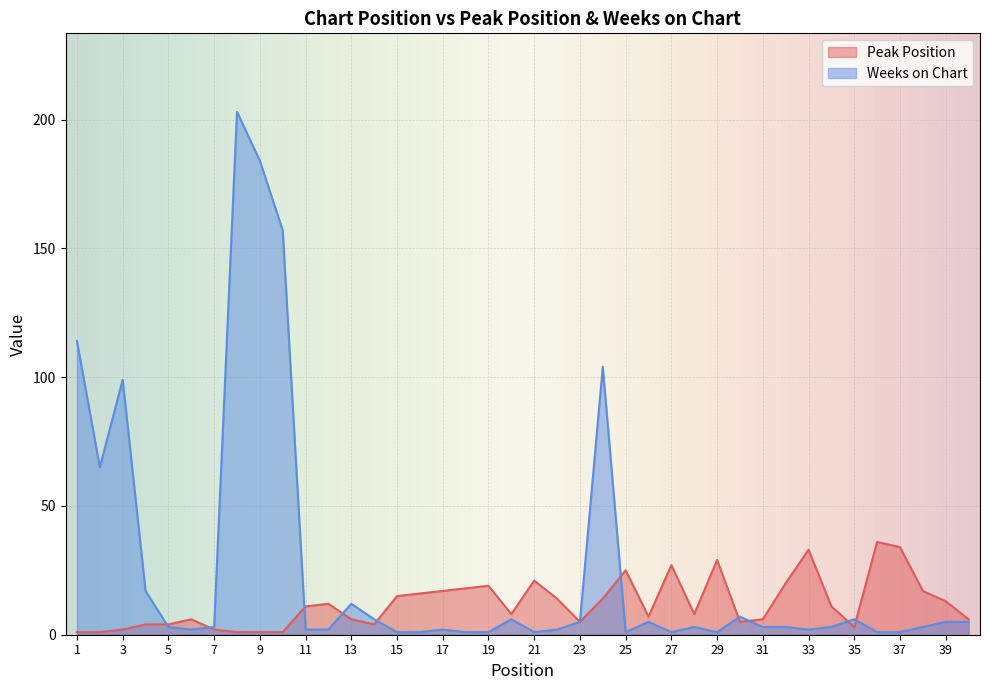

At 33, list the series in order from largest to smallest.

Peak Position, Weeks on Chart